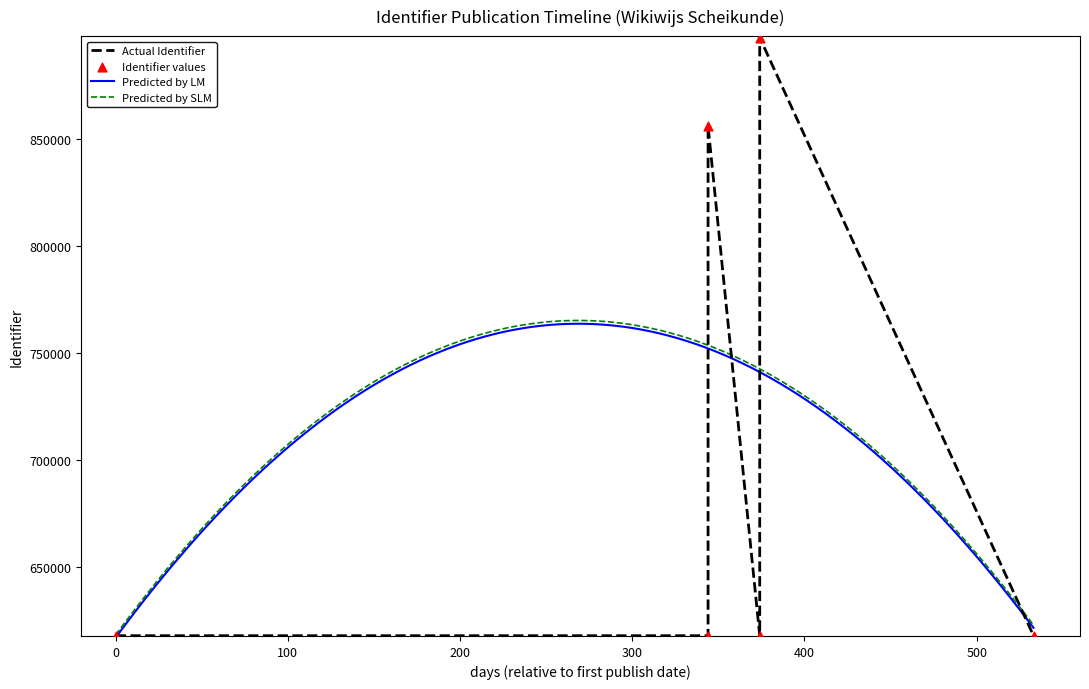

What is the change in value from 2013-07-08 to 2014-07-17?

+279195